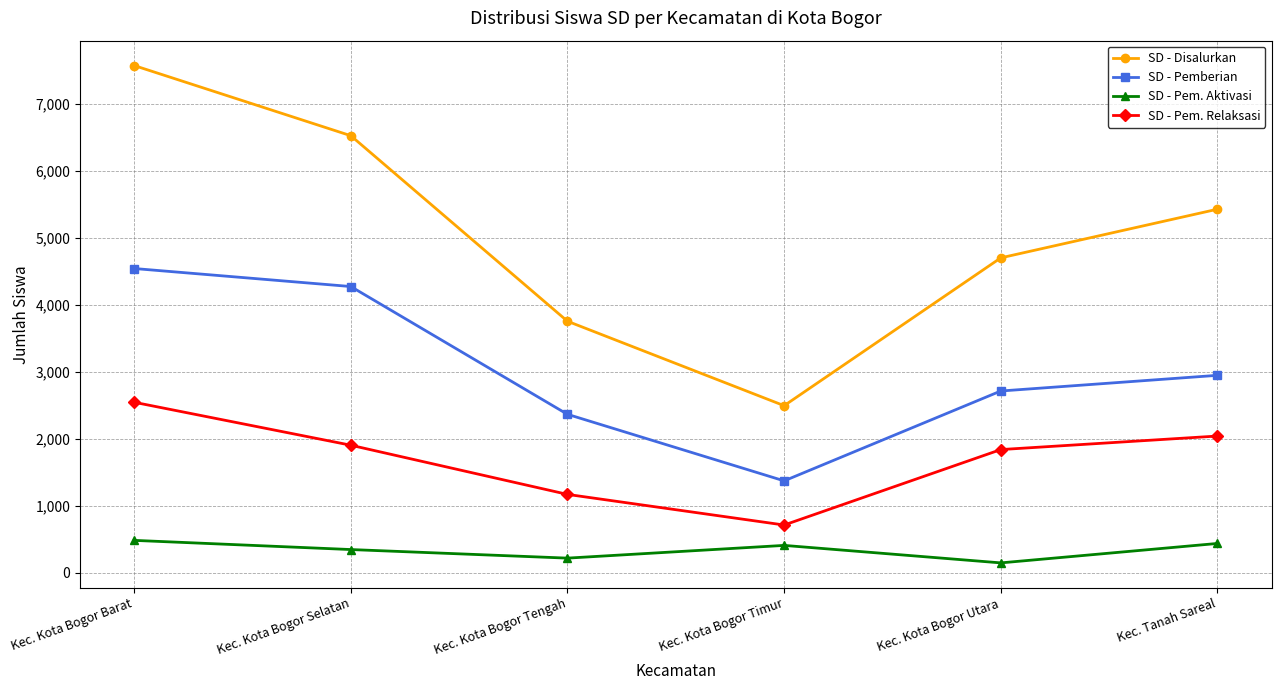

Is the value of SD - Pem. Aktivasi at Kec. Kota Bogor Utara greater than the value of SD - Disalurkan at Kec. Tanah Sareal?

No